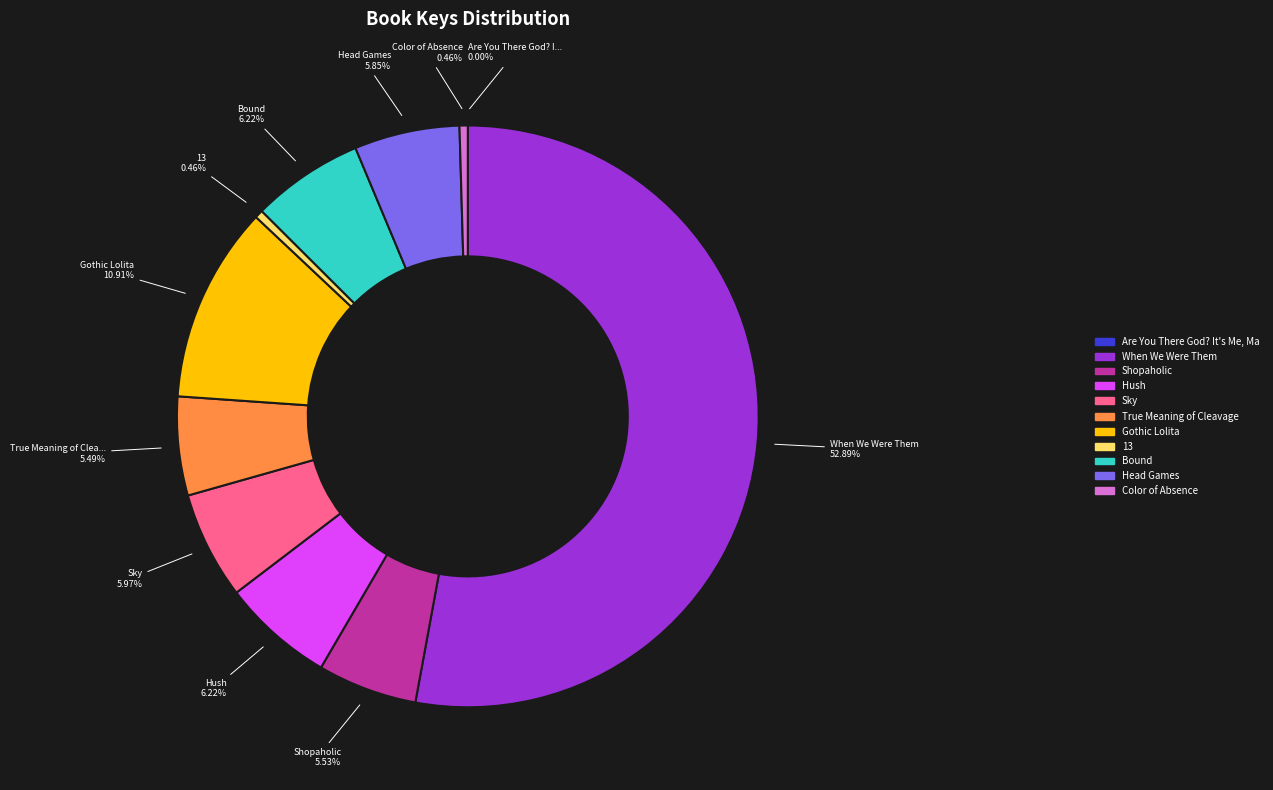

Does any single category account for the majority?

Yes